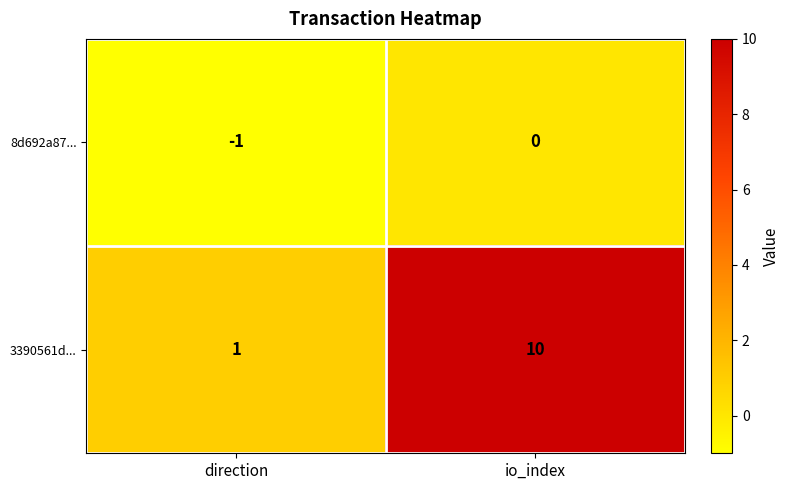

List the series in order of their overall mean, highest first.

3390561d..., 8d692a87...